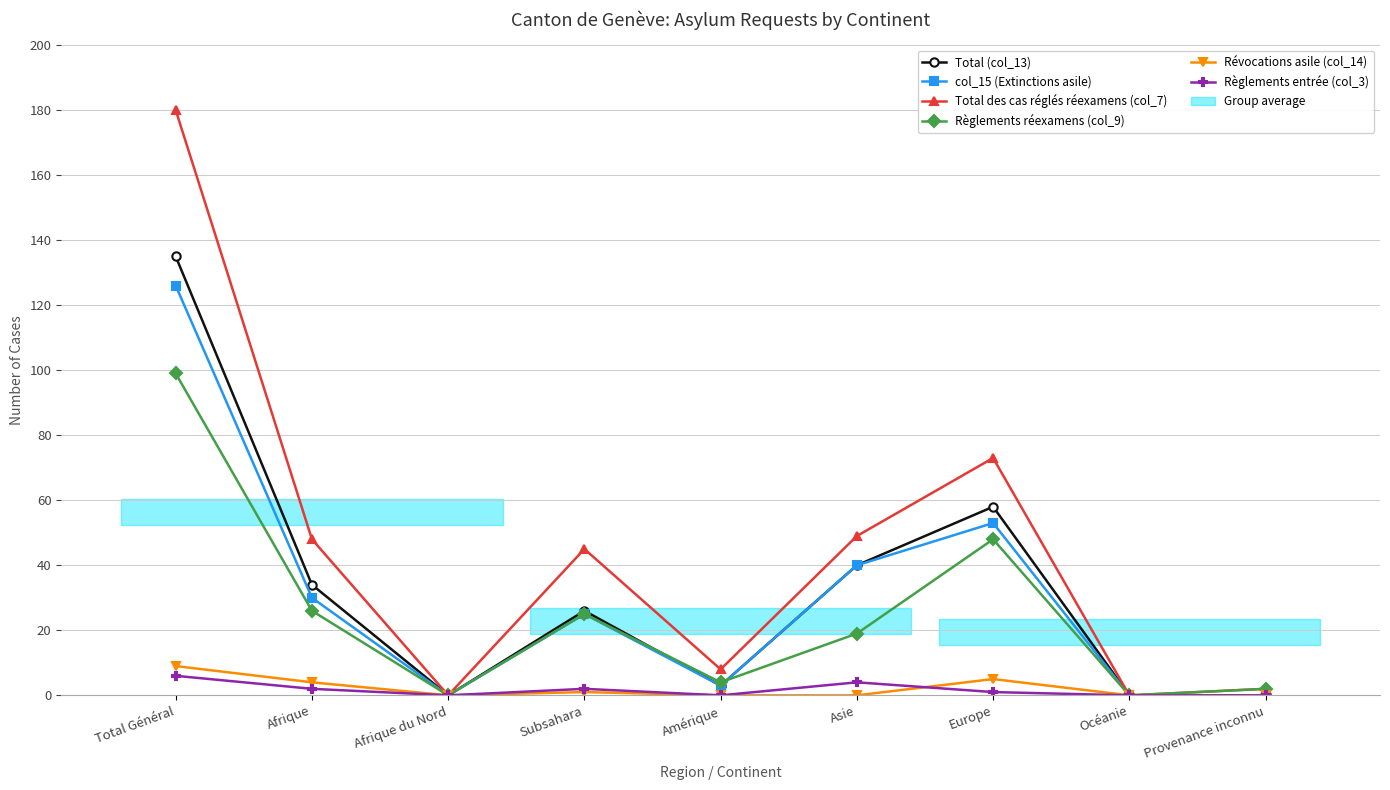

How many values in the Révocations asile (col_14) series exceed 0?

4